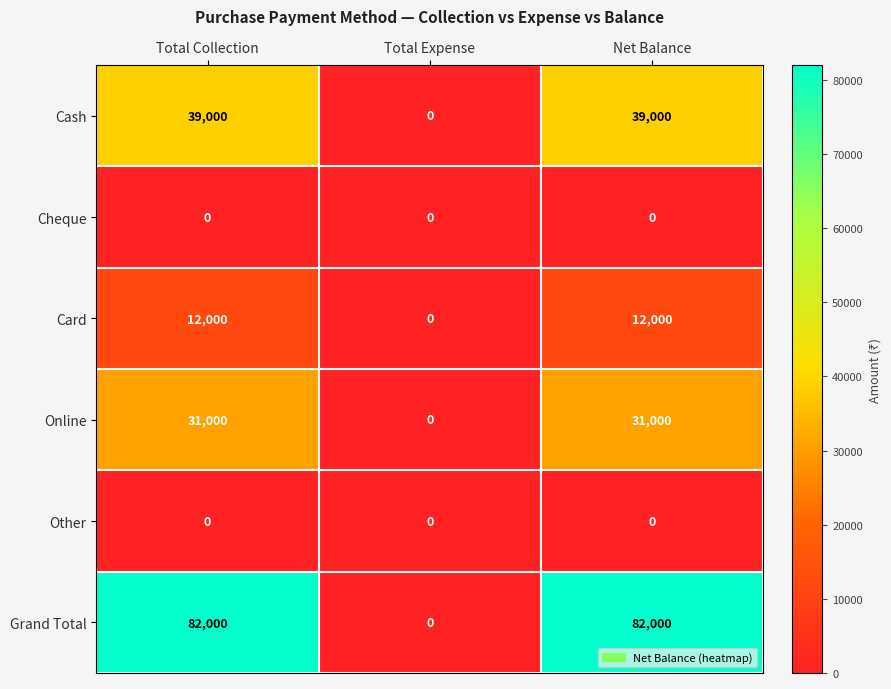

True or false: Other has a value of 0 at Total Expense.

True